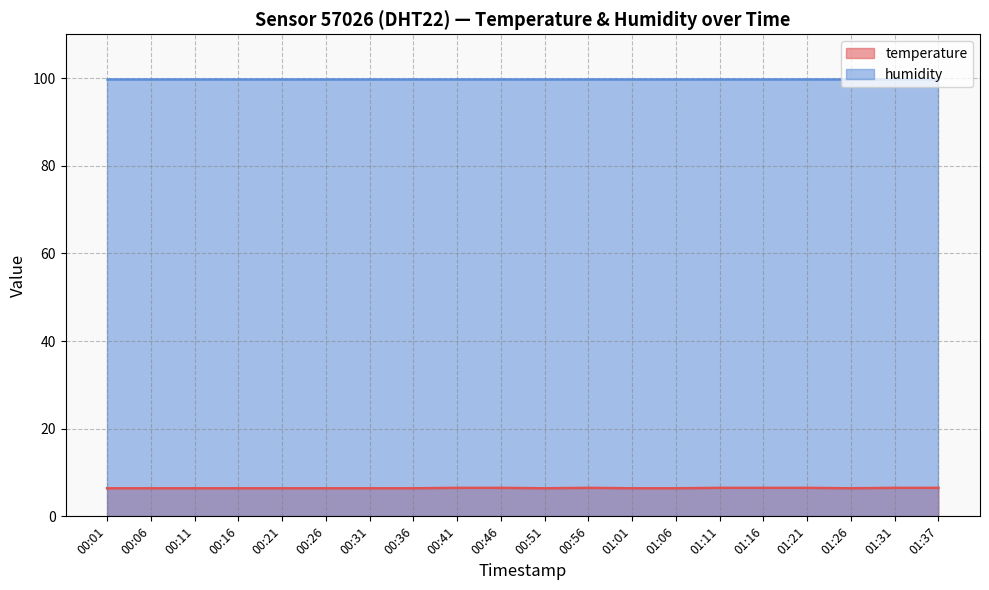

What is the ratio of the value at 01:37 to the value at 00:16?

1.0